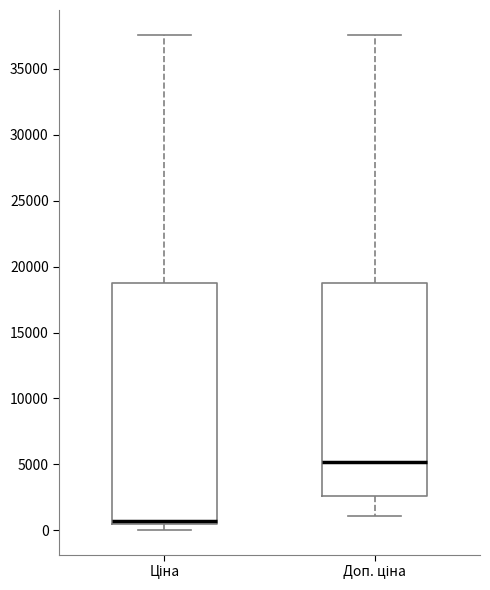

Which box is the tallest, from its lower edge to its upper edge?

Ціна